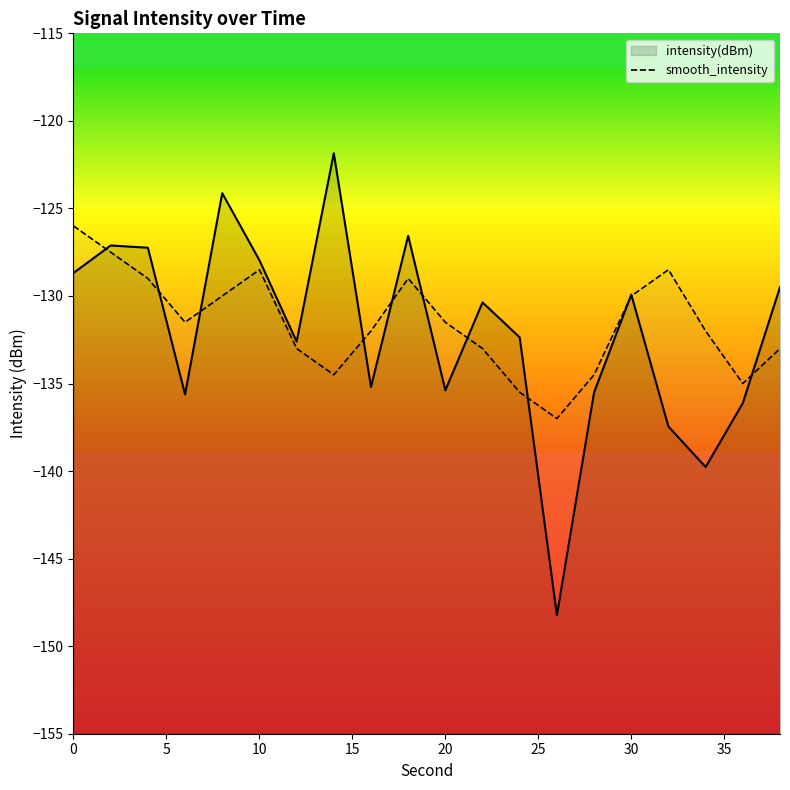

What is the average value?

-131.6